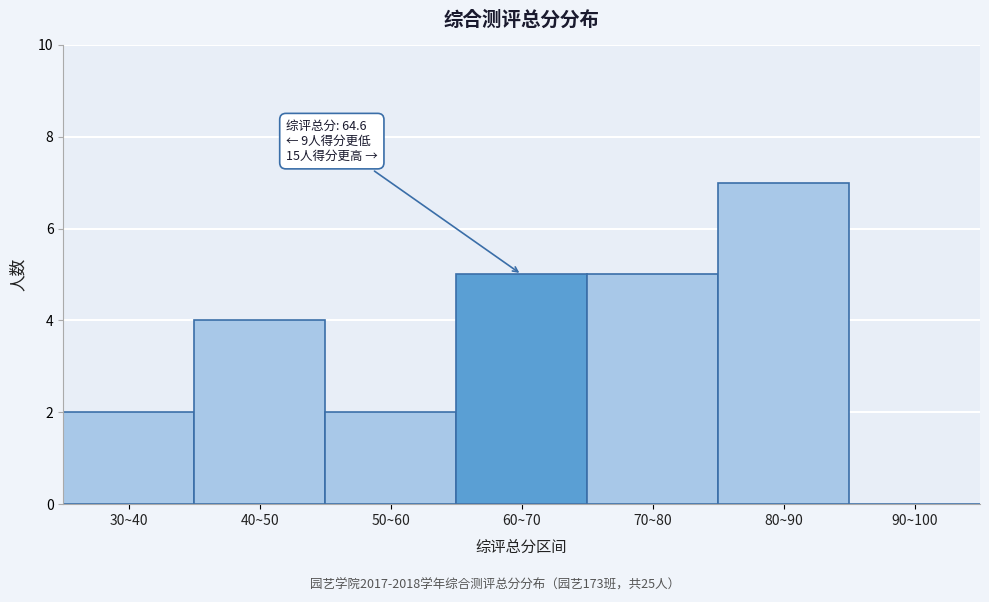

Reading left to right, extract all data points from this chart.

30~40=2	40~50=4	50~60=2	60~70=5	70~80=5	80~90=7	90~100=0